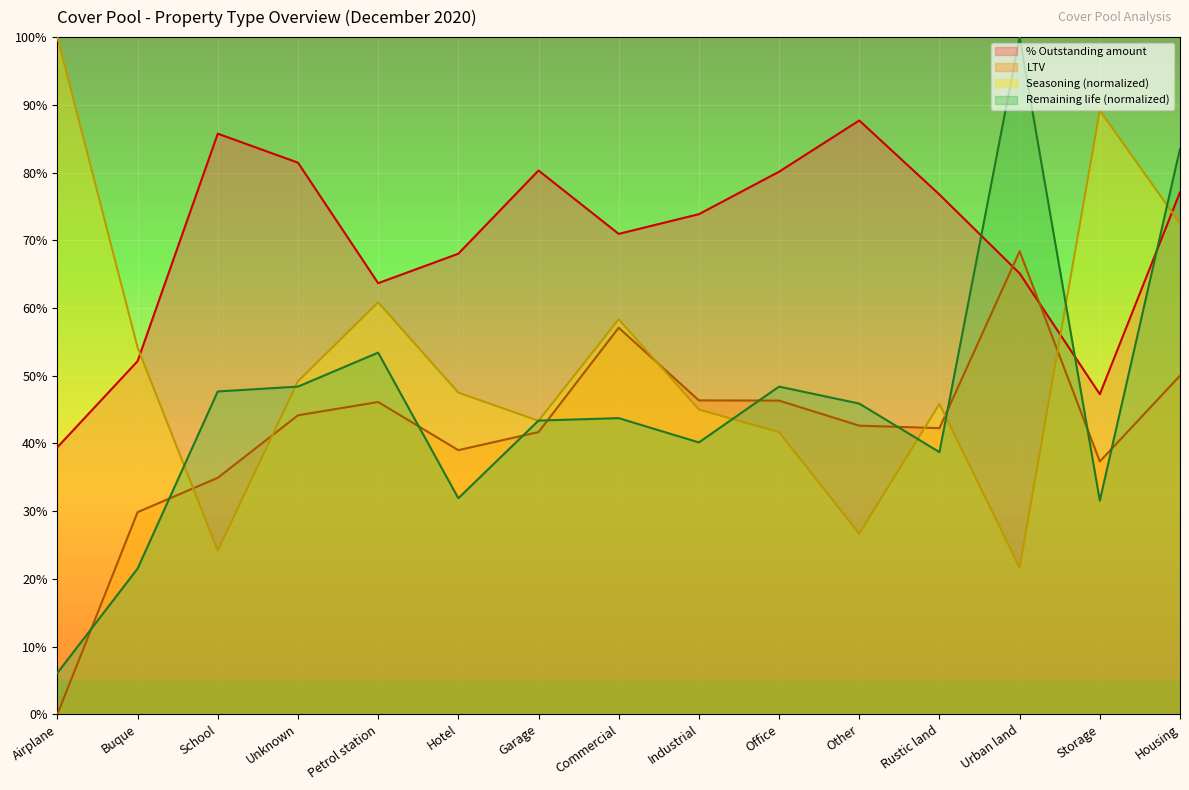

How many interior local peaks does the LTV series have?

3